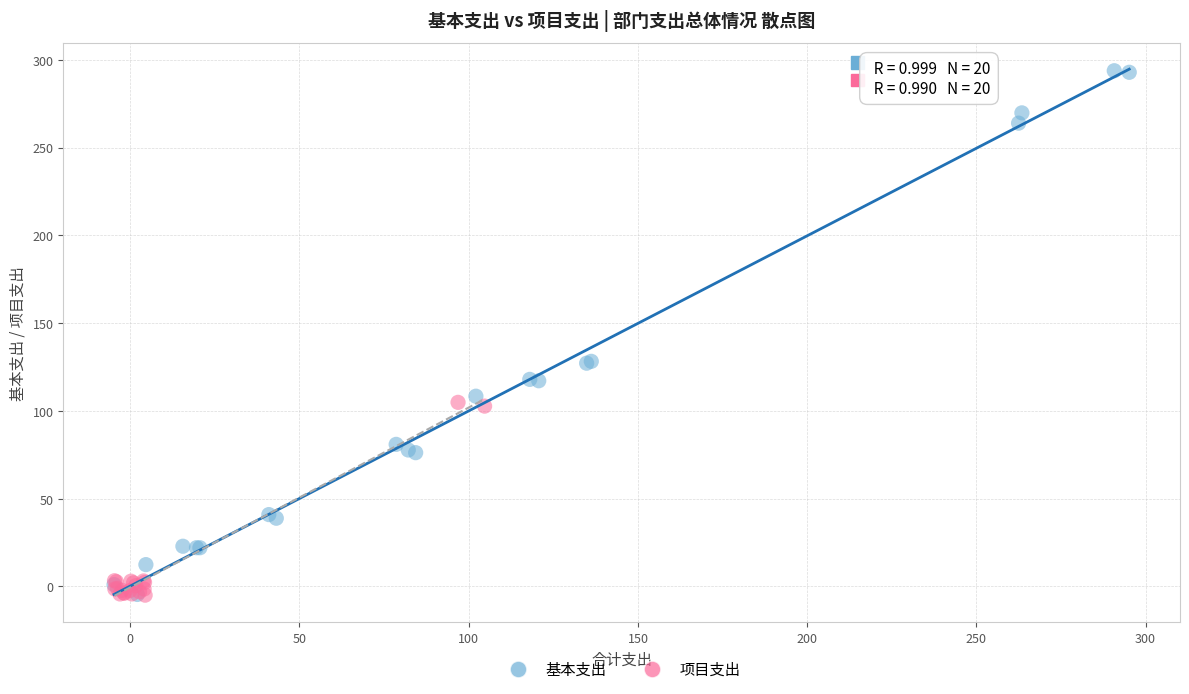

Which series has the largest Y range (max minus min)?

基本支出